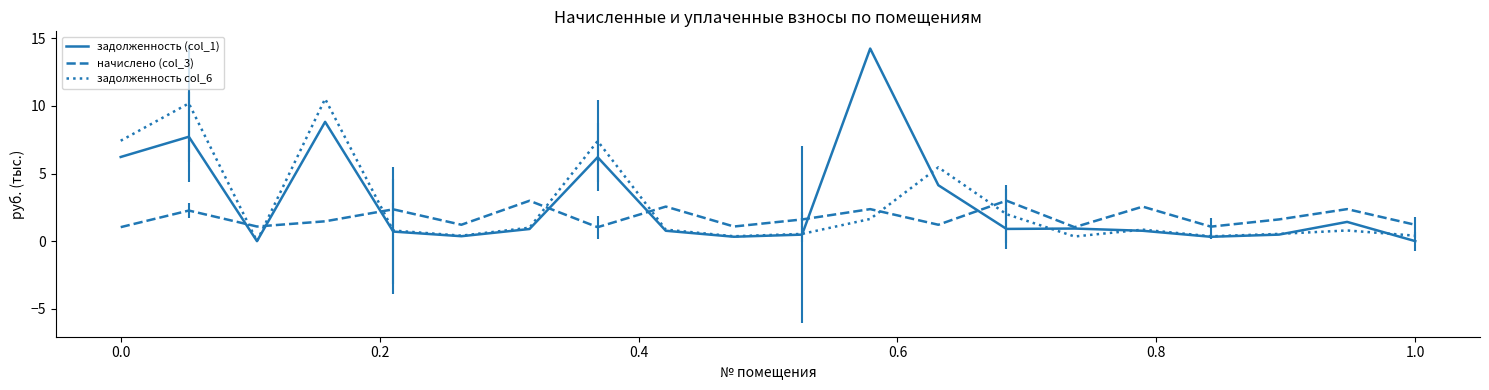

Rank the series by their maximum value, from lowest to highest.

начислено (col_3), задолженность col_6, задолженность (col_1)